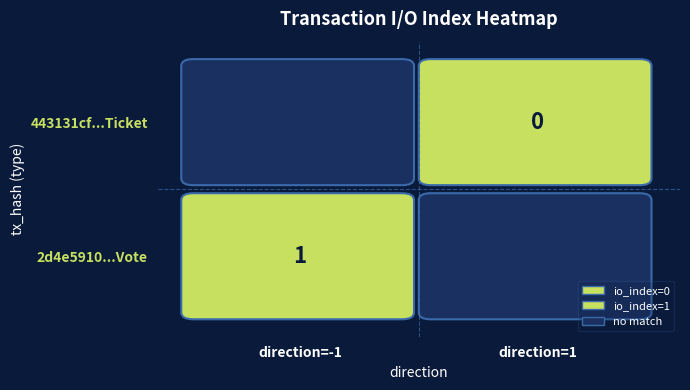

Between -1 and 1, which is larger?

1